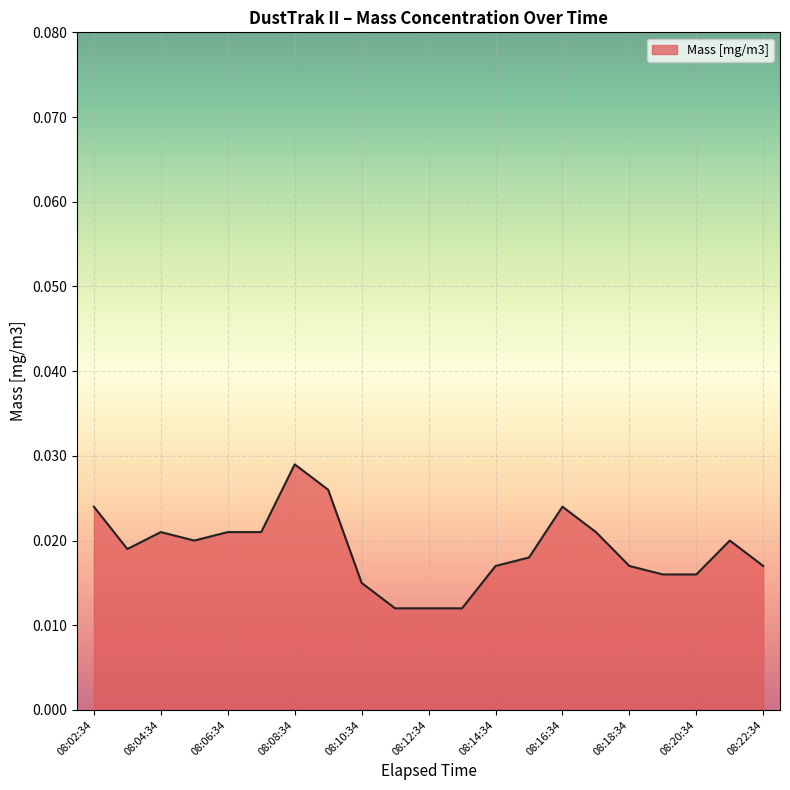

At which category does the chart reach its peak across all series?

08:08:34